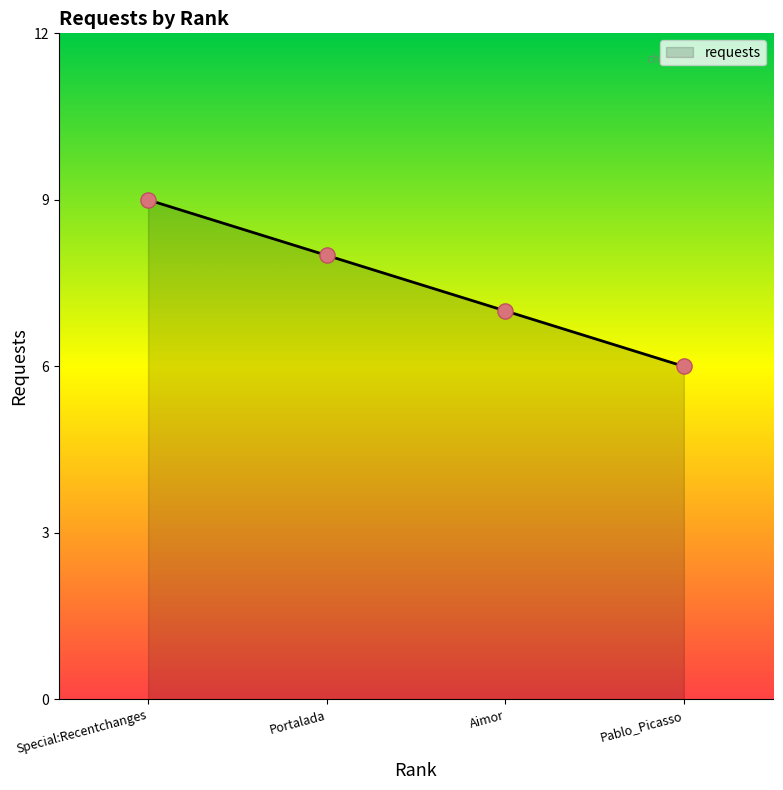

Approximately how many times larger is the value at Aimor compared to Special:Recentchanges?

0.8